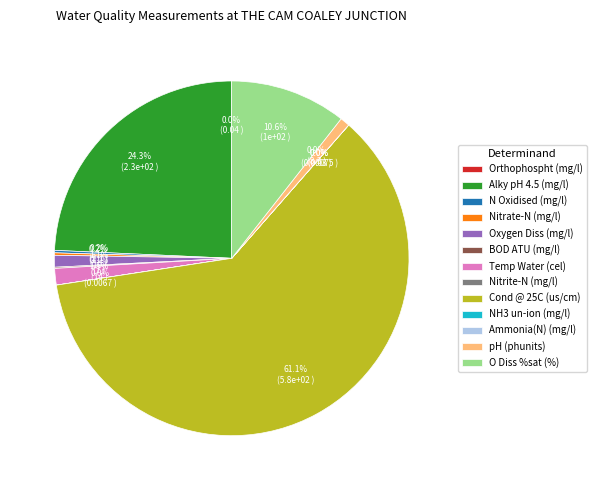

Combined, do Oxygen Diss (mg/l) and Alky pH 4.5 (mg/l) account for over 50%?

No